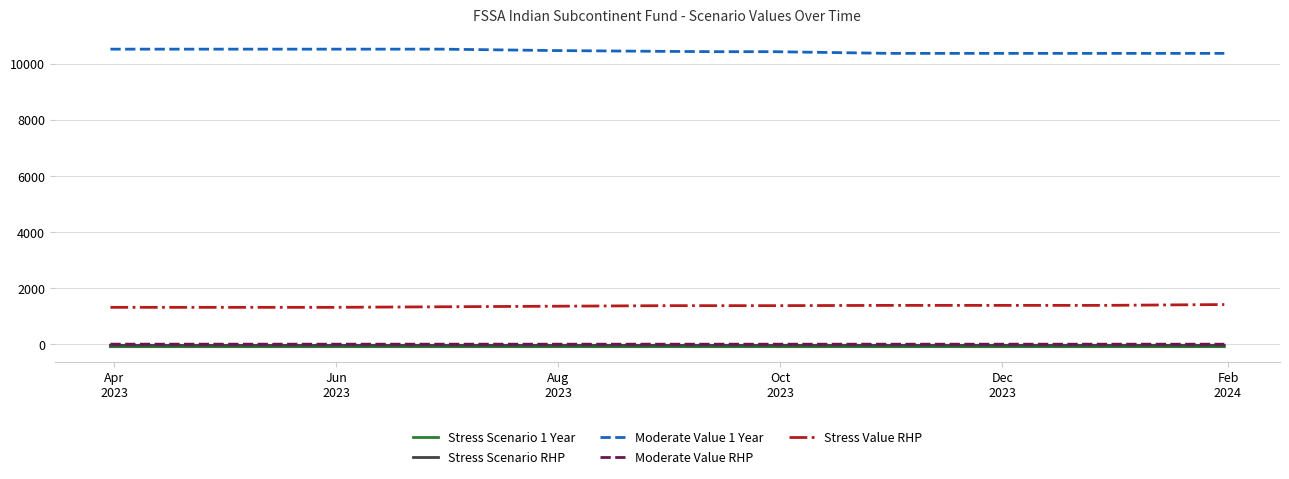

True or false: Moderate Value 1 Year and Stress Scenario 1 Year intersect in this chart.

False